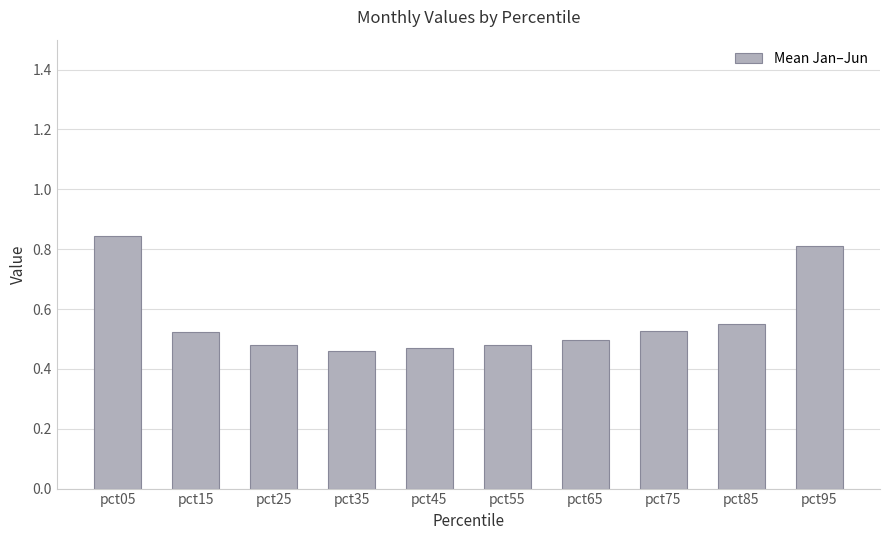

Count the values in the range 0 to 1.

10